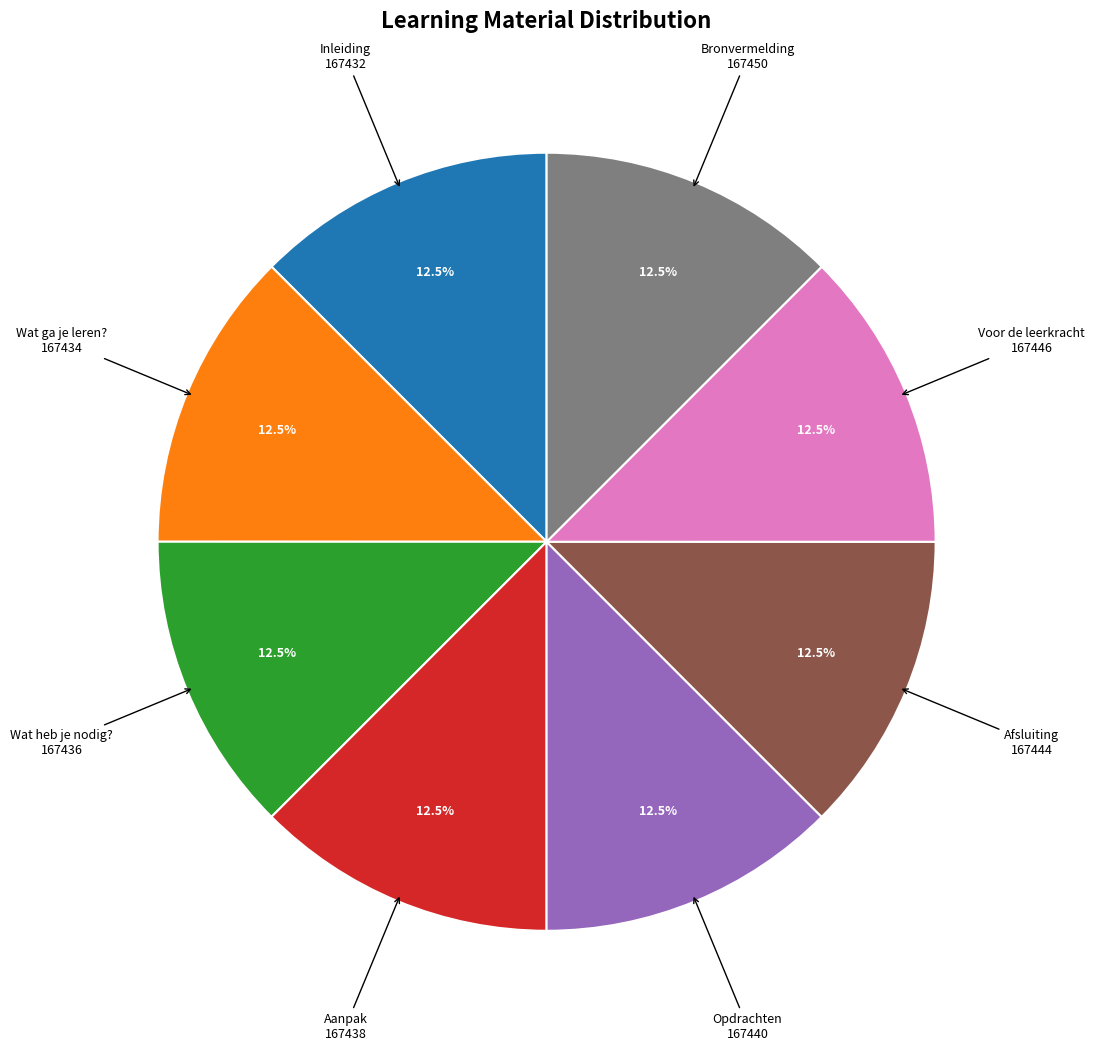

How many segments does this pie chart have?

8